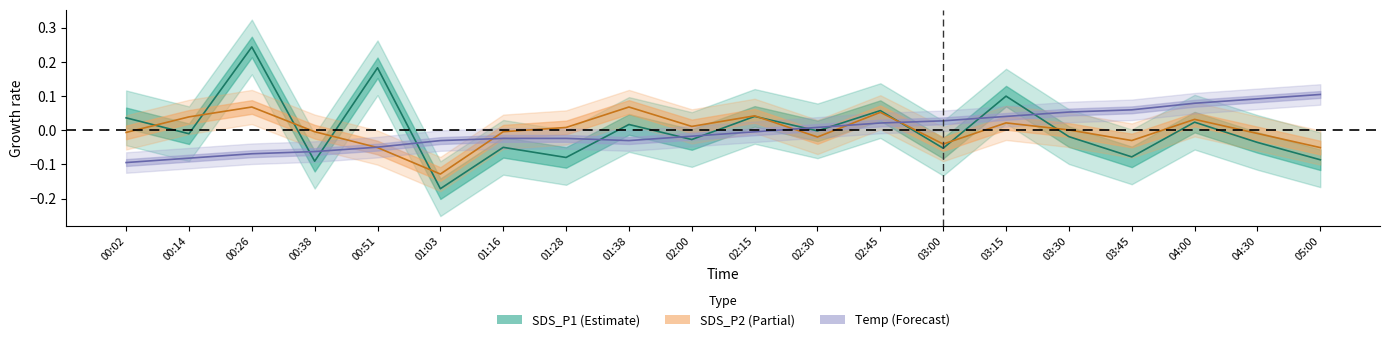

Rank the series at 01:28 from highest to lowest value.

SDS_P2, Temp, SDS_P1